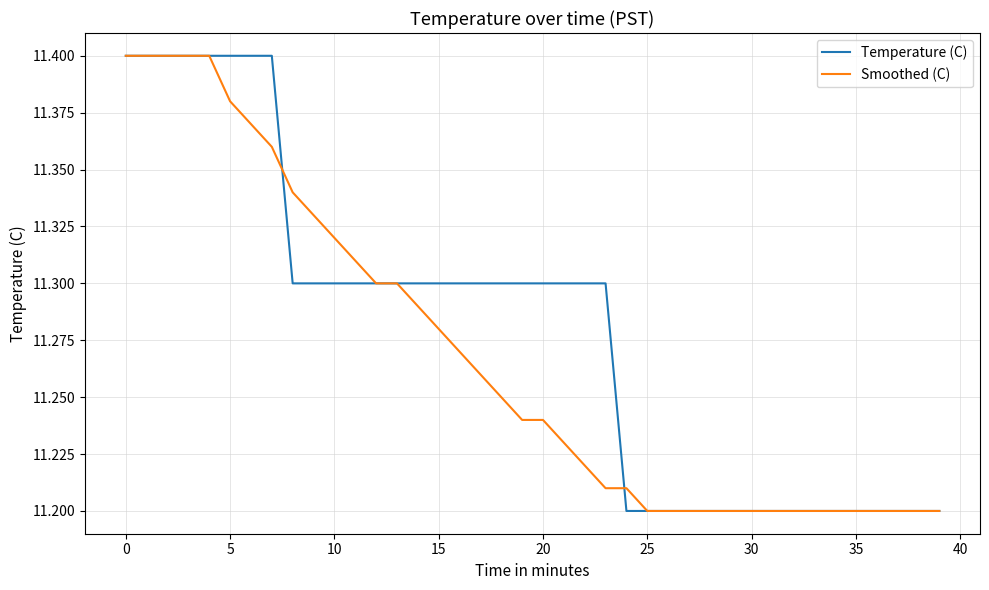

What are all the series names shown in the legend?

Temperature (C), Smoothed (C)